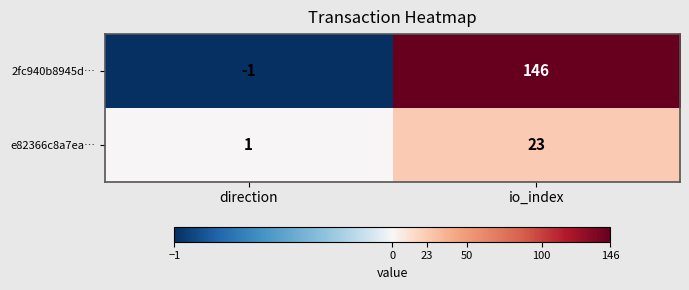

Where is 2fc940b8945d… nearest to the value 72?

direction